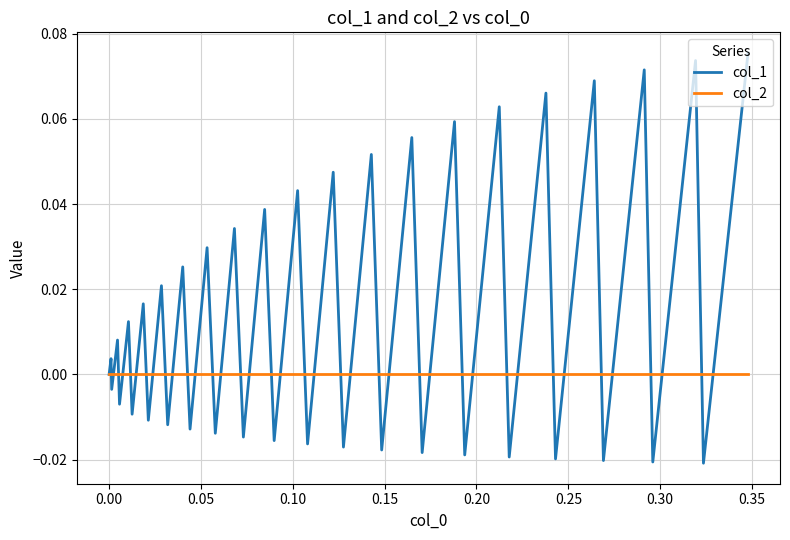

List the series in order of their overall mean, lowest first.

col_2, col_1